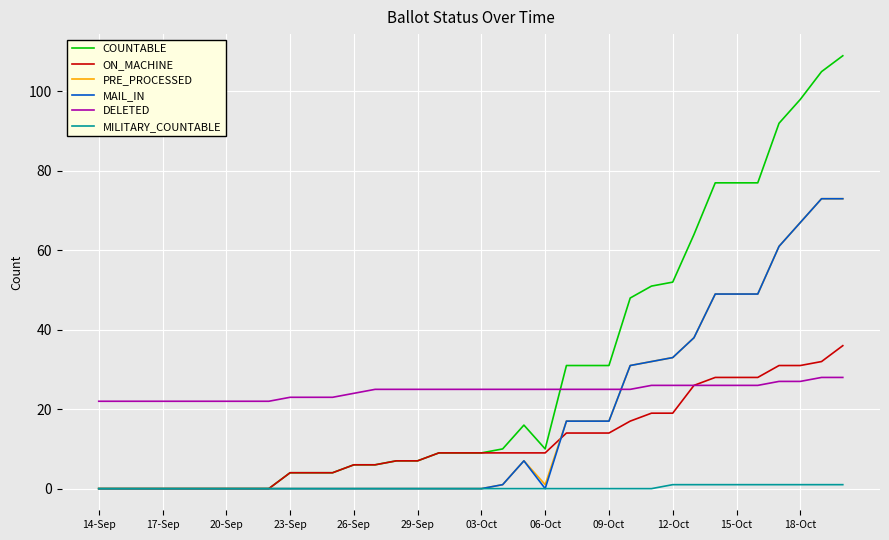

What is the average value of the PRE_PROCESSED series?

17